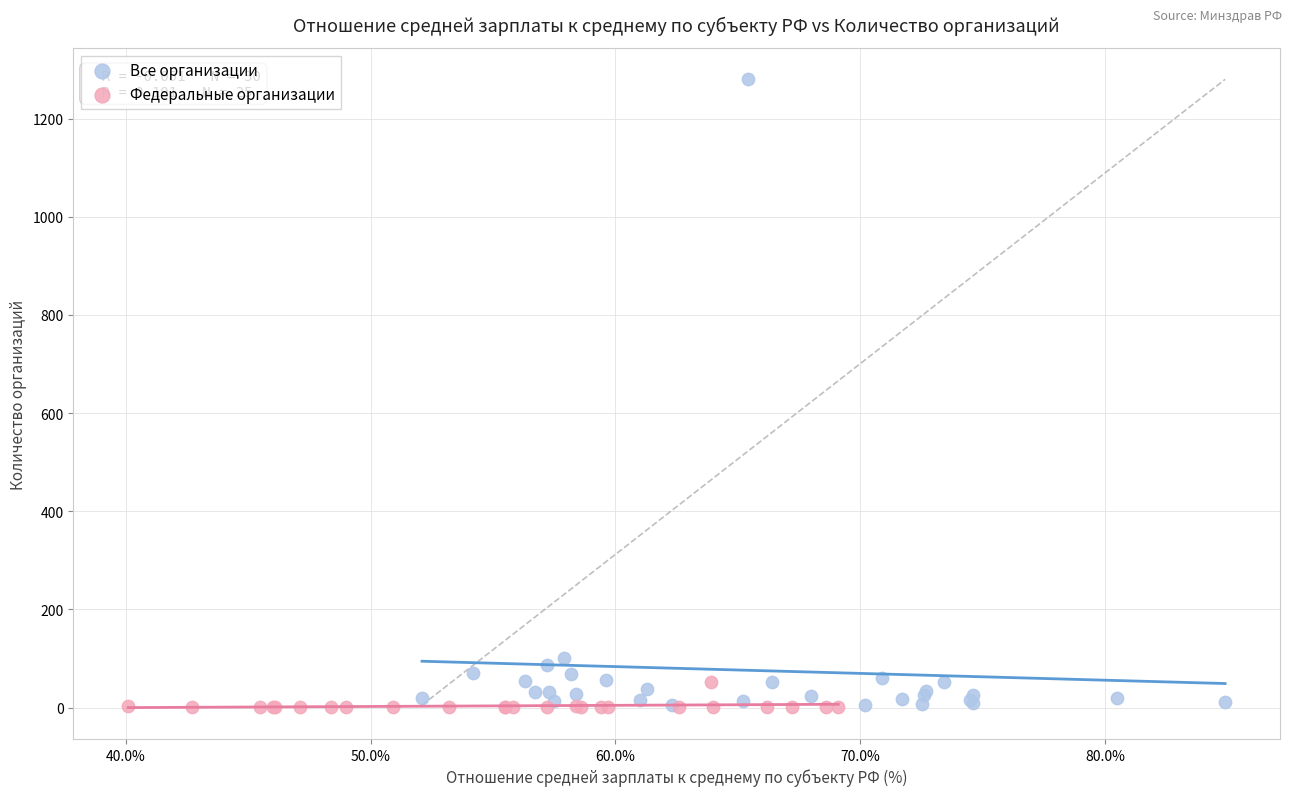

What are all the series names shown in the legend?

Все организации, Федеральные организации